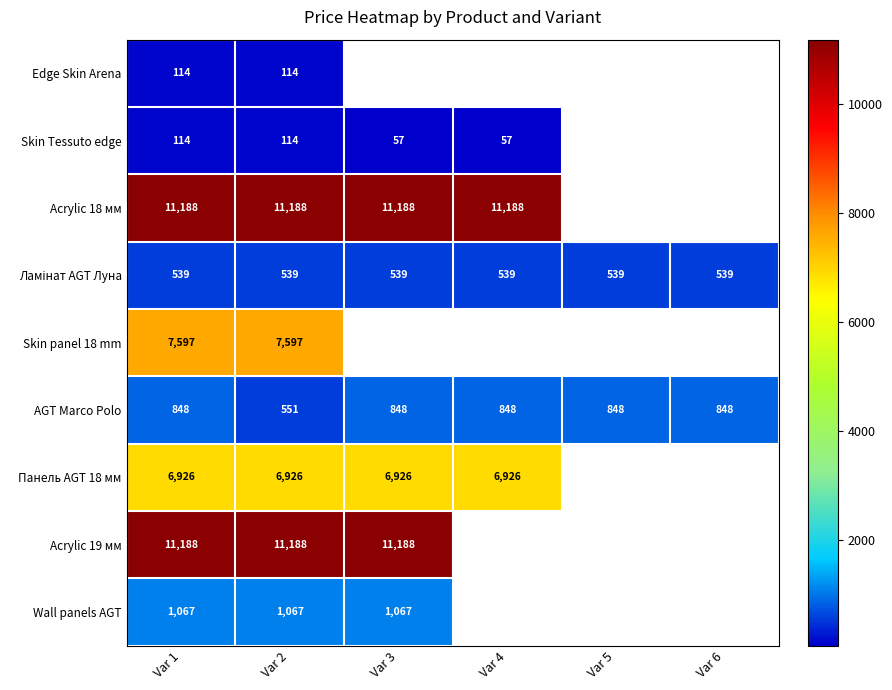

What is the difference between the highest and lowest values at Var 2?

11074.0